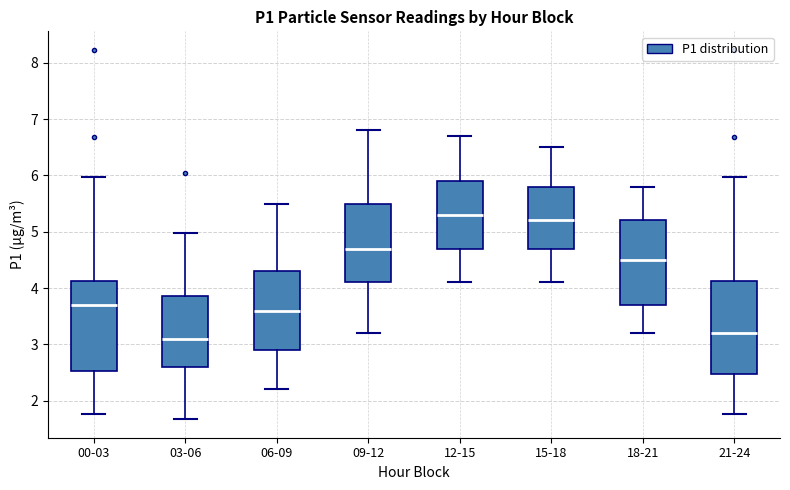

Reading left to right, transcribe this box plot: for each box, give where its median line is, the range the box spans, and where its two whiskers end, as read against the y-axis. The values are not printed on the chart, so give them approximately, as read against the axis.

00-03: median 3.7, box 2.5 to 4.1, whiskers 1.8 to 6.0
03-06: median 3.1, box 2.6 to 3.9, whiskers 1.7 to 5.0
06-09: median 3.6, box 2.9 to 4.3, whiskers 2.2 to 5.5
09-12: median 4.7, box 4.1 to 5.5, whiskers 3.2 to 6.8
12-15: median 5.3, box 4.7 to 5.9, whiskers 4.1 to 6.7
15-18: median 5.2, box 4.7 to 5.8, whiskers 4.1 to 6.5
18-21: median 4.5, box 3.7 to 5.2, whiskers 3.2 to 5.8
21-24: median 3.2, box 2.5 to 4.1, whiskers 1.8 to 6.0